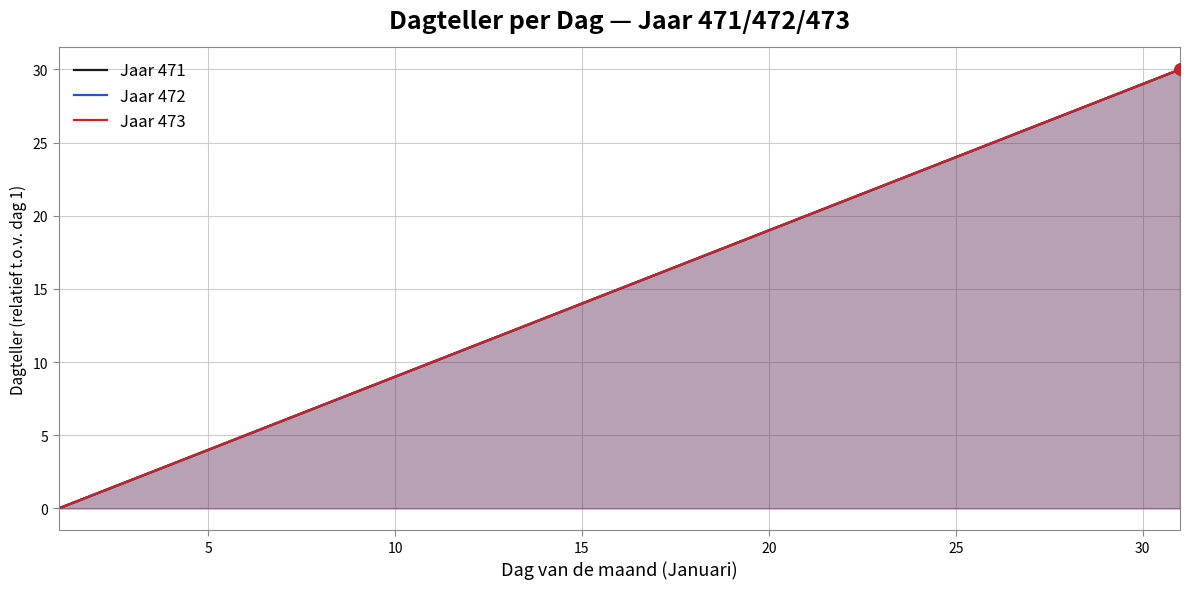

Which series has the largest total across all categories?

Jaar 471